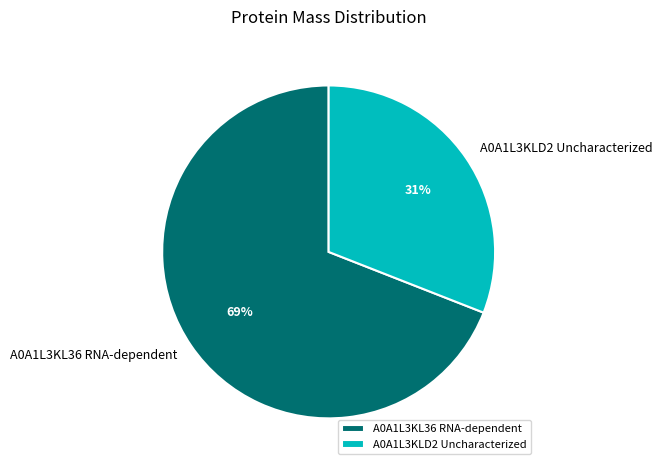

Is it true that A0A1L3KL36 RNA-dependent is 69% of the pie?

True